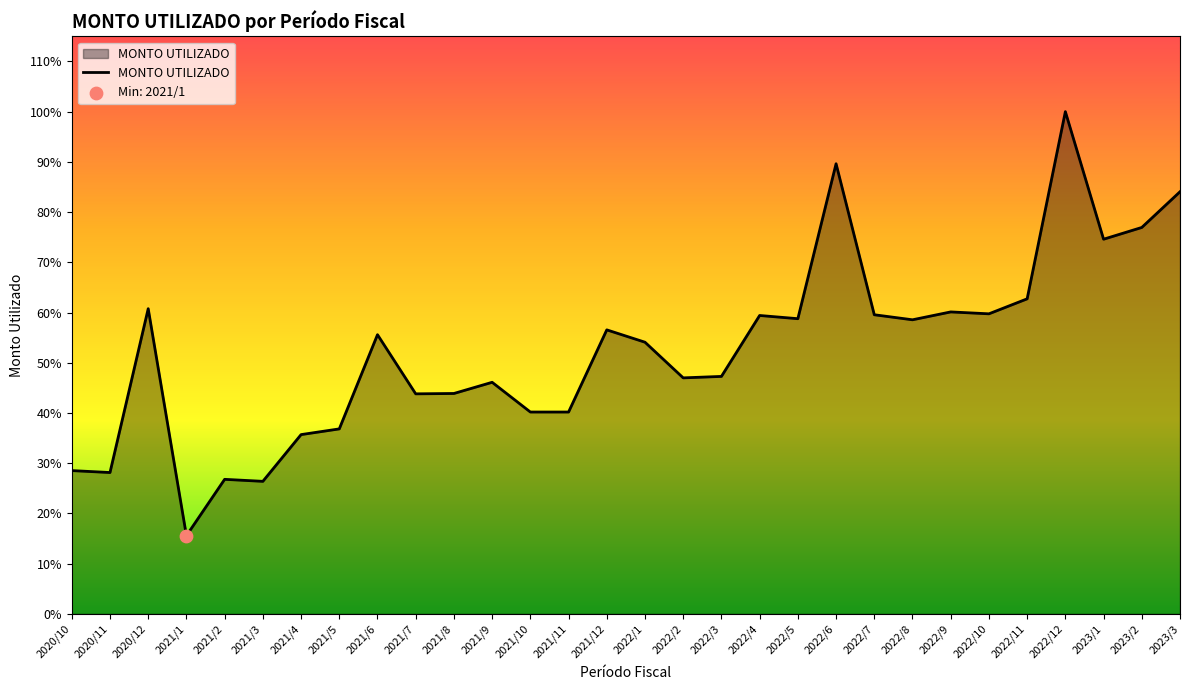

What is the change in value from 2021/9 to 2022/5?

+4814.2